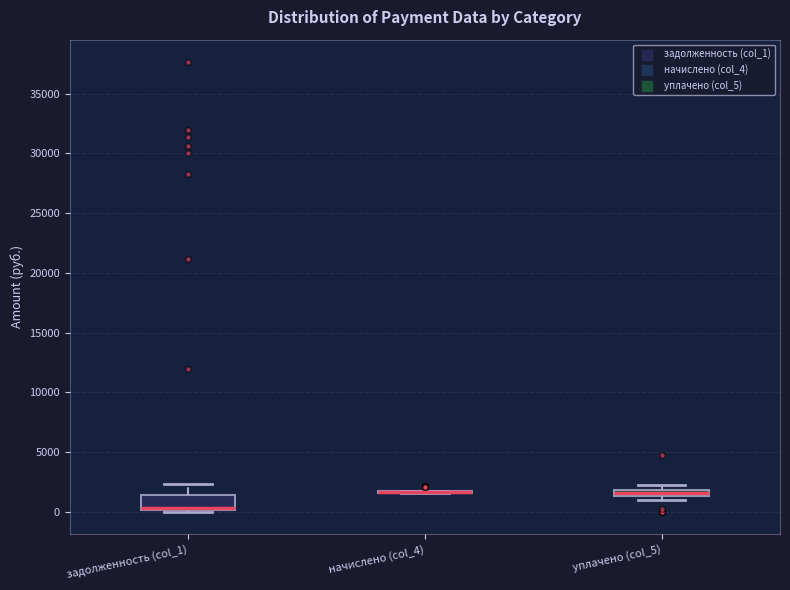

Comparing the boxes themselves (not the whiskers), which one is the tallest?

задолженность (col_1)